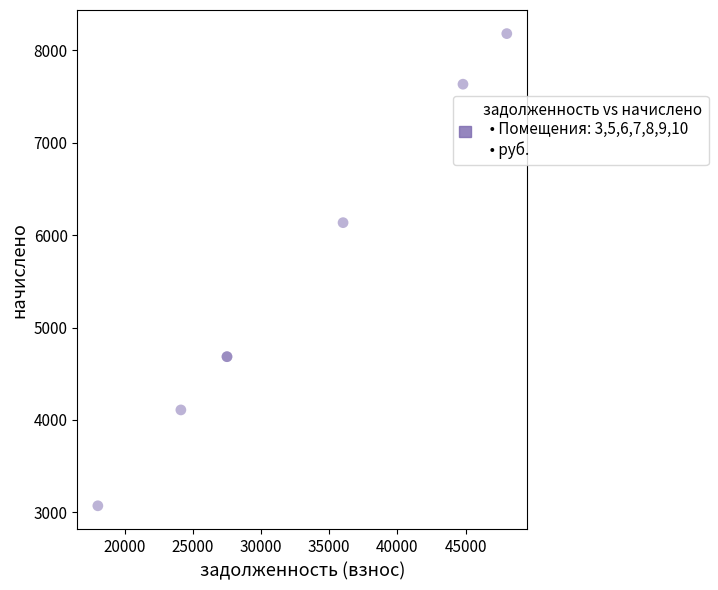

What Y value in the scatter plot is closest to 5625?

6134.4